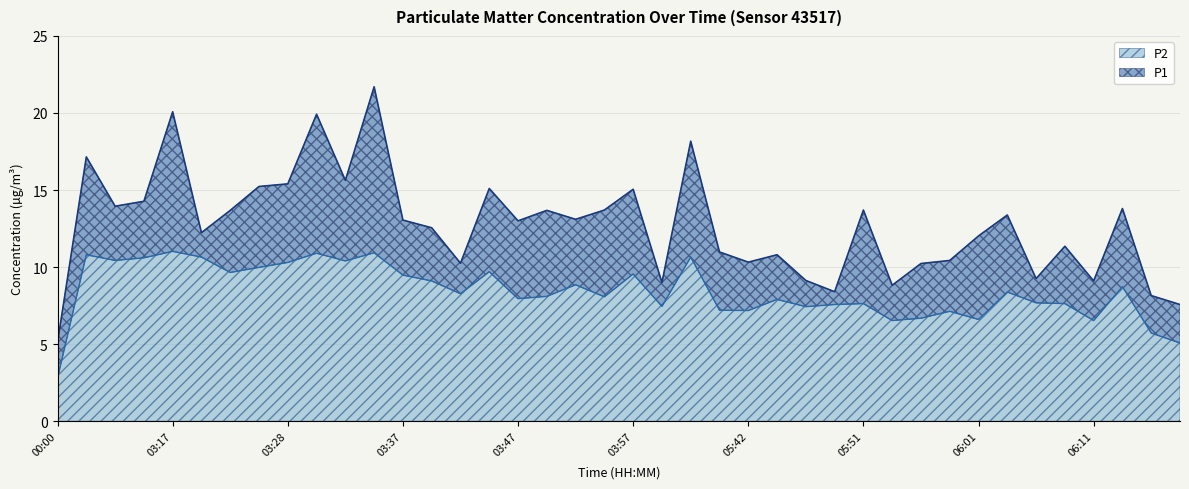

Where does the P2 series first go above 8?

03:10